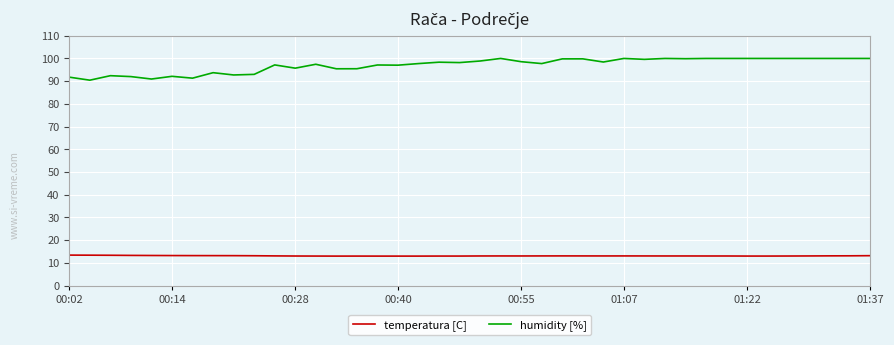

True or false: temperatura [C] and humidity [%] cross at least once.

False